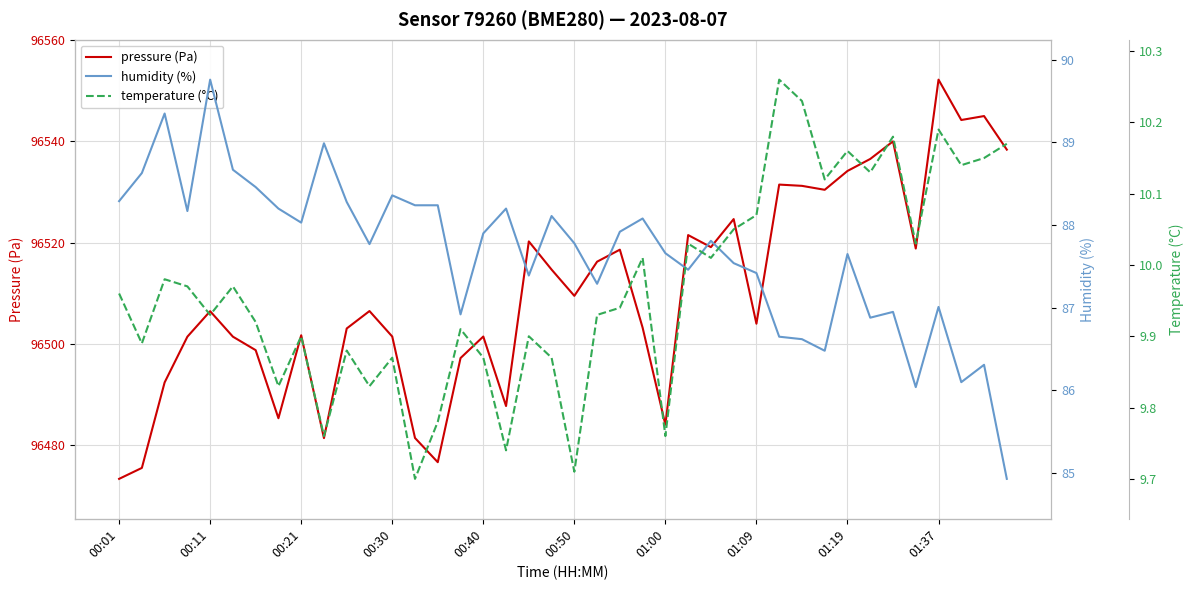

Does the chart display data point markers on the line(s)?

No